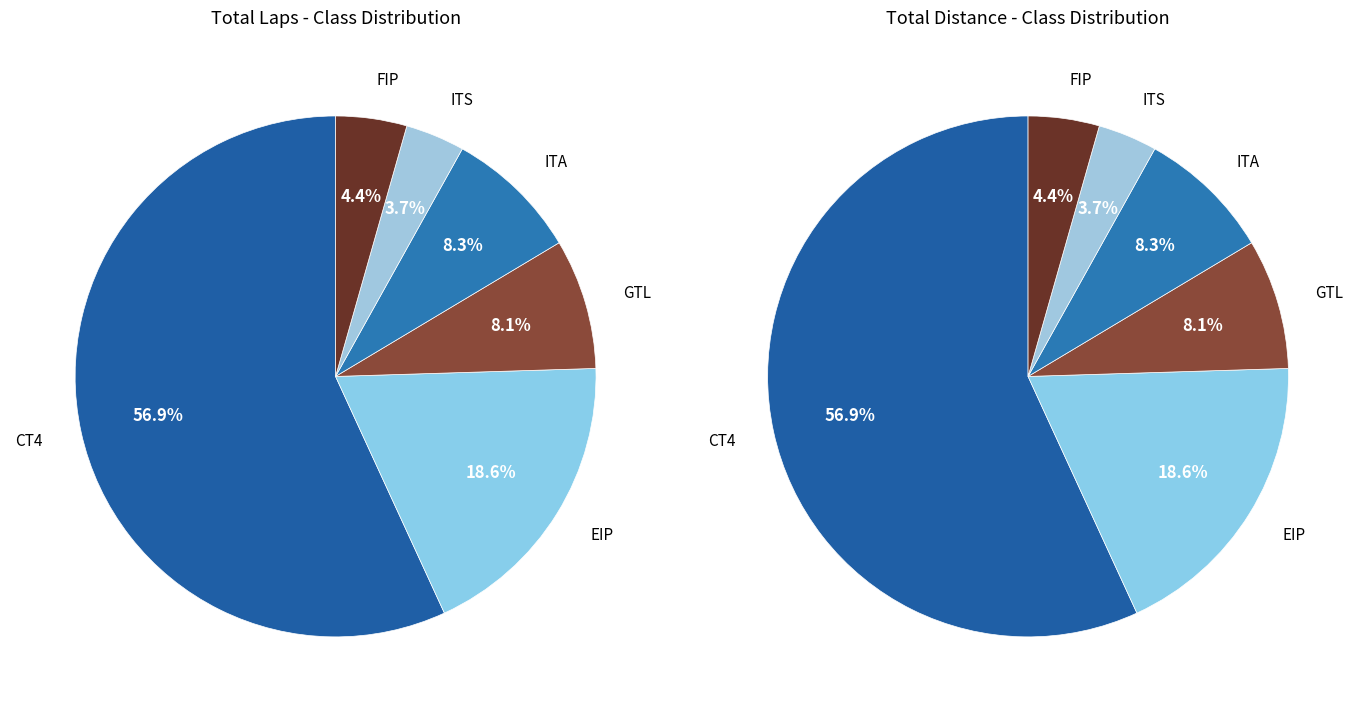

Is the sum of GTL and ITS greater than half?

No